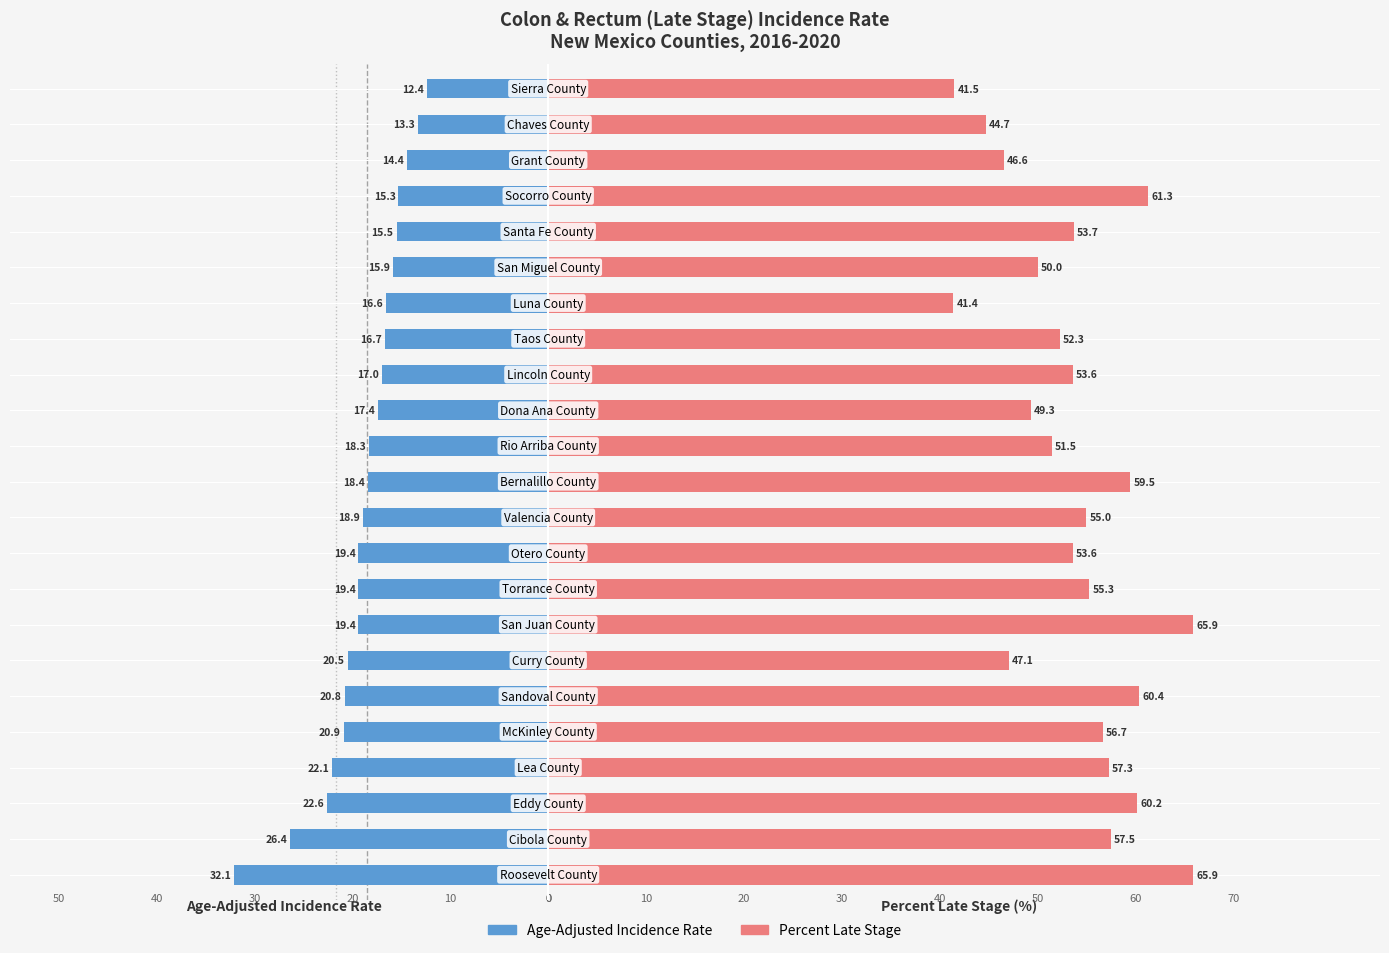

Rank the series at 60 from highest to lowest value.

Percent Late Stage, Age-Adjusted Incidence Rate